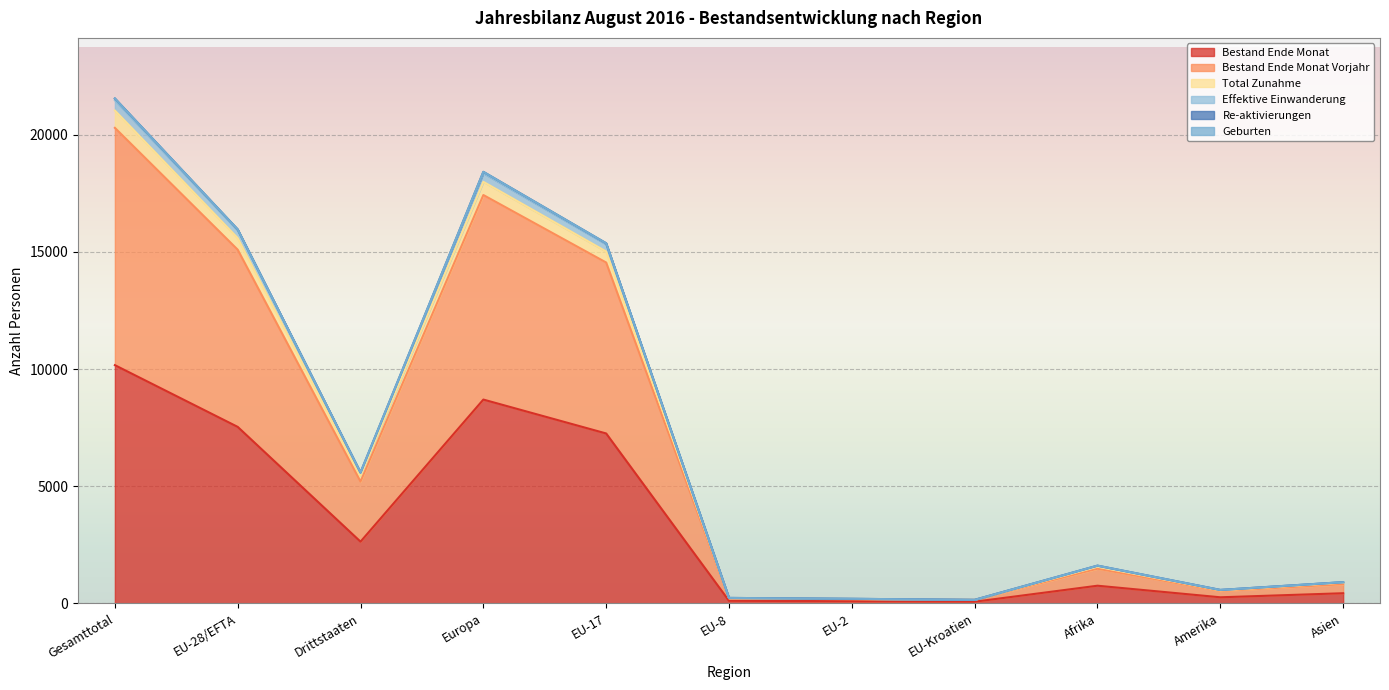

What is the highest value of the Bestand Ende Monat series?

10169